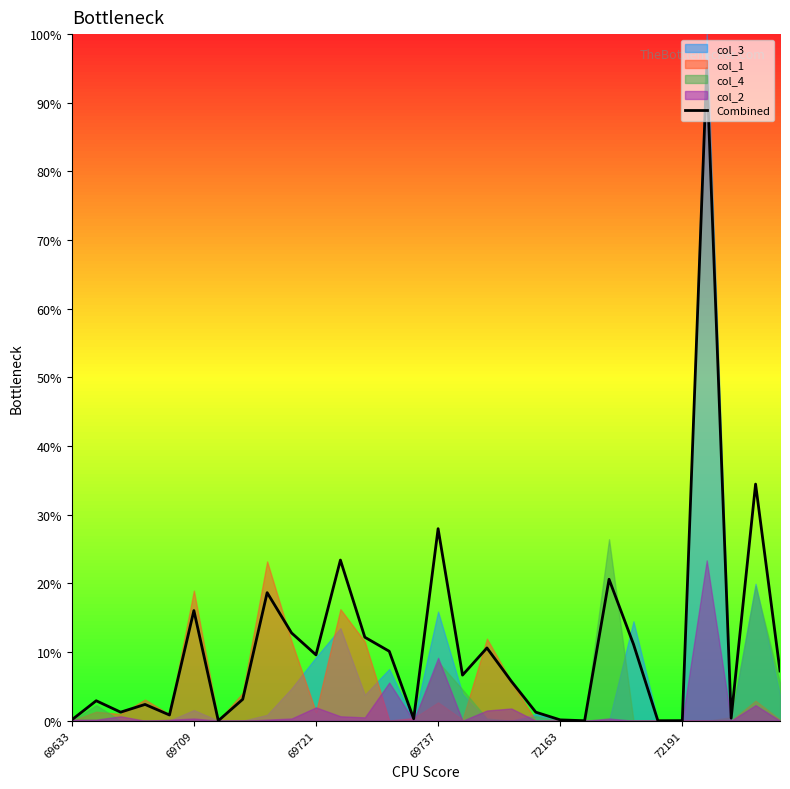

What is the maximum value for Combined?

95.0